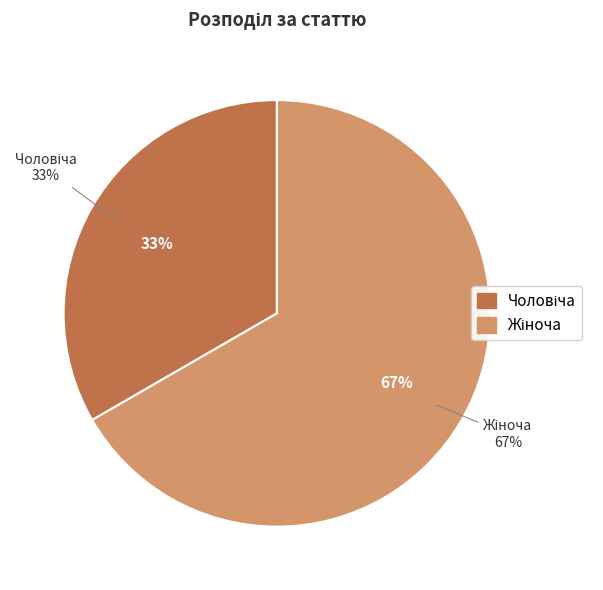

To the nearest percent, what is the average slice percentage?

50%